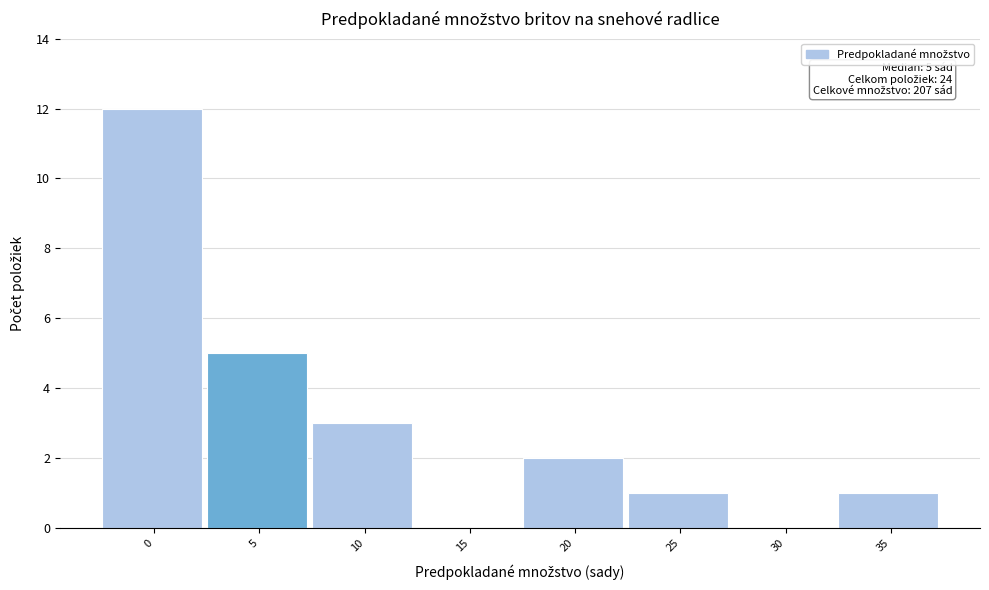

Reading right to left, extract all data points from this chart.

35=1	30=0	25=1	20=2	15=0	10=3	5=5	0=12